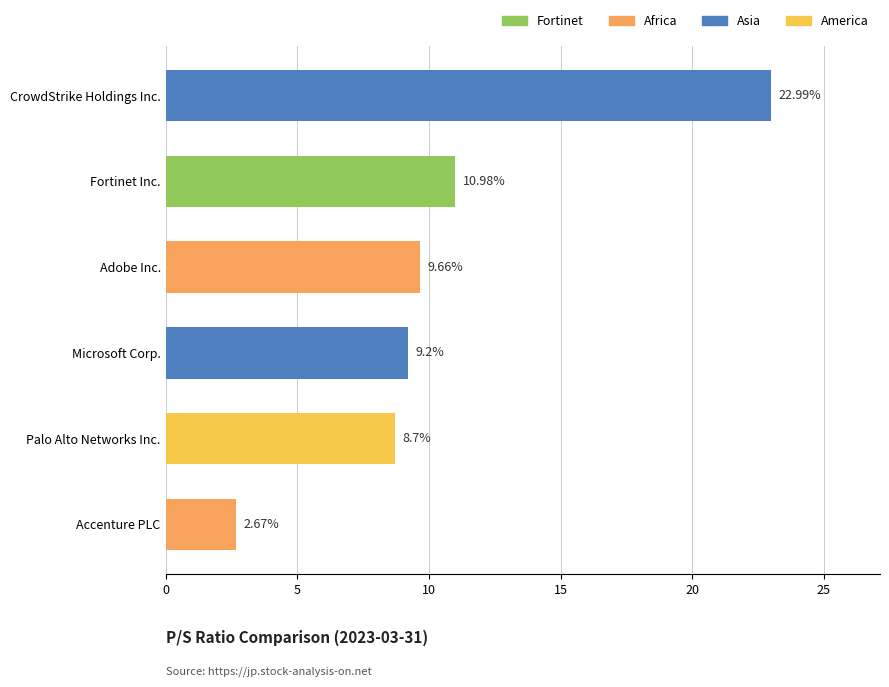

At 5, list the series in order from largest to smallest.

Asia, Africa